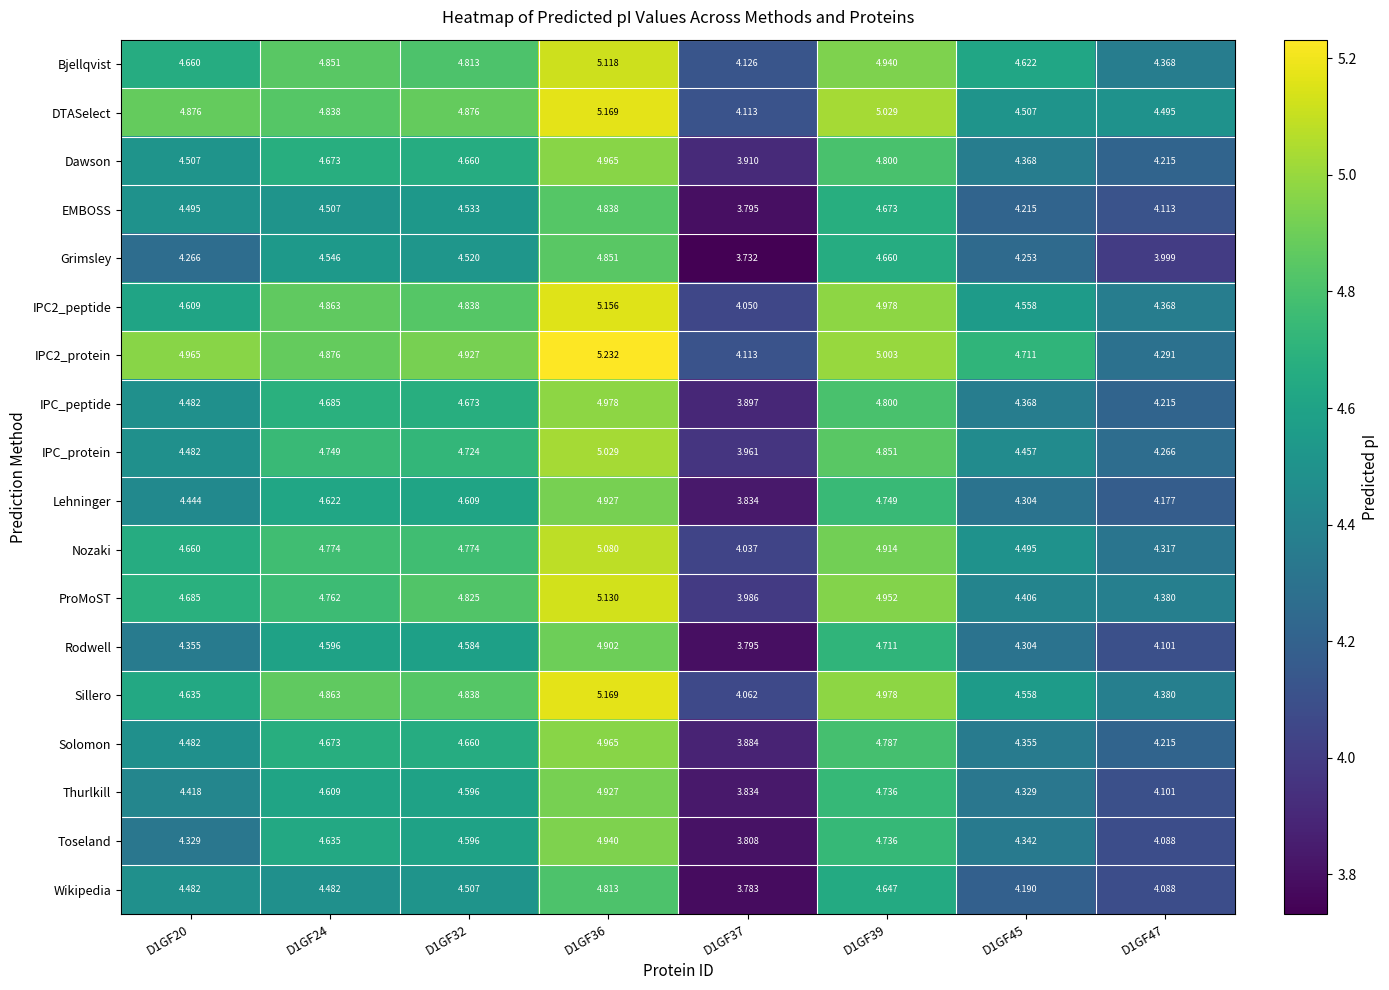

At which category is the sum across all series the highest?

D1GF36